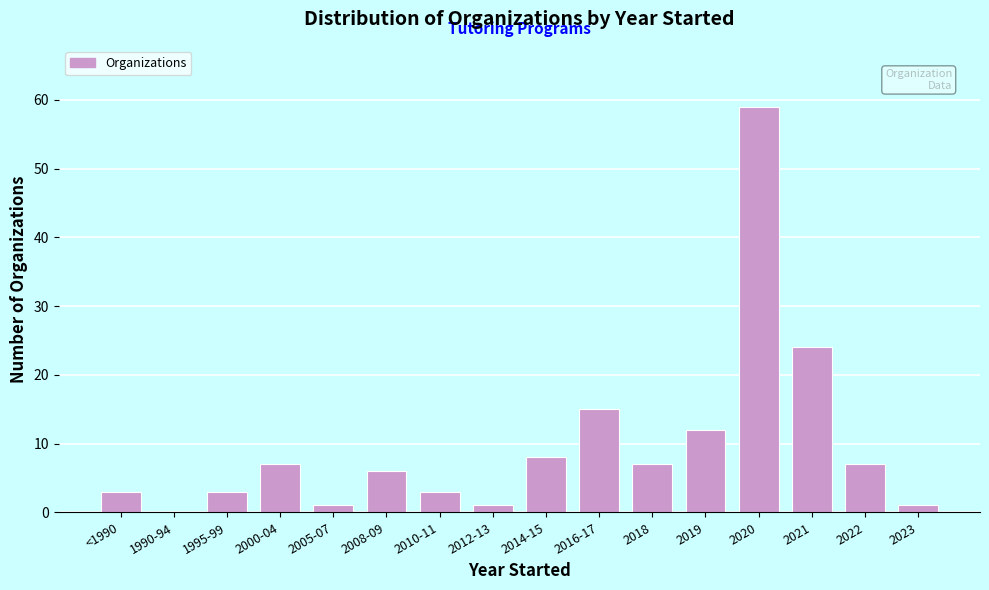

Reading left to right, what are all the values shown in this chart?

<1990=3	1990-94=0	1995-99=3	2000-04=7	2005-07=1	2008-09=6	2010-11=3	2012-13=1	2014-15=8	2016-17=15	2018=7	2019=12	2020=59	2021=24	2022=7	2023=1